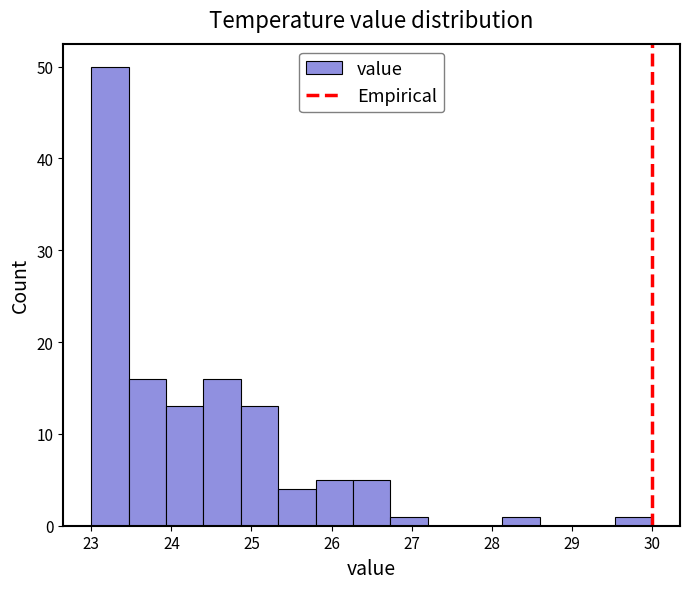

What is the height of the bar covering 25.3 to 25.8 on the x-axis? Neither the bar edges nor the heights are printed on the chart, so give them approximately, as read against the axes.

4